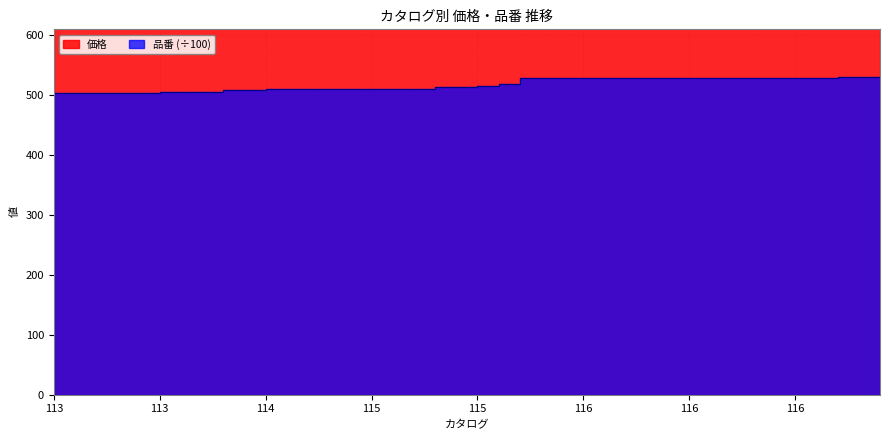

At which label does 品番 first exceed 515?

115